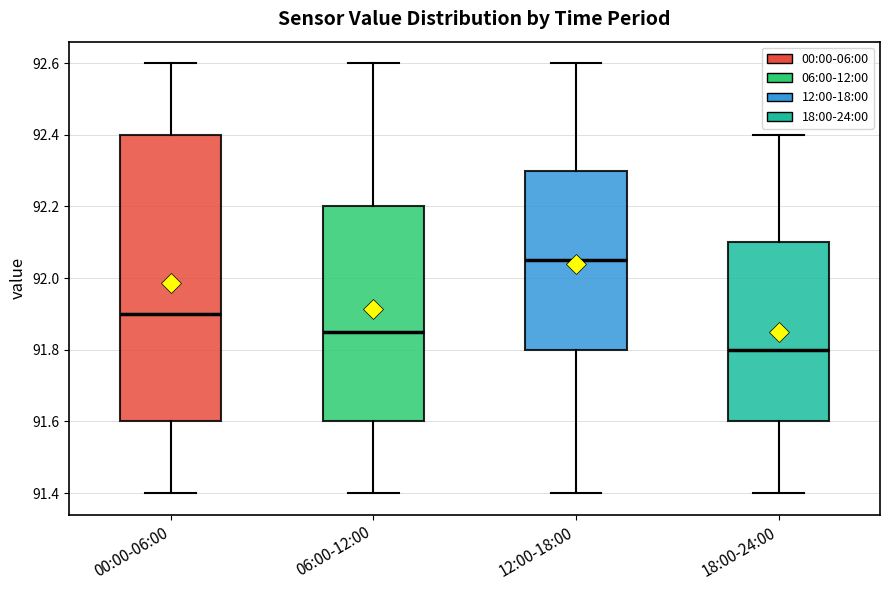

Which box is the tallest, from its lower edge to its upper edge?

00:00-06:00